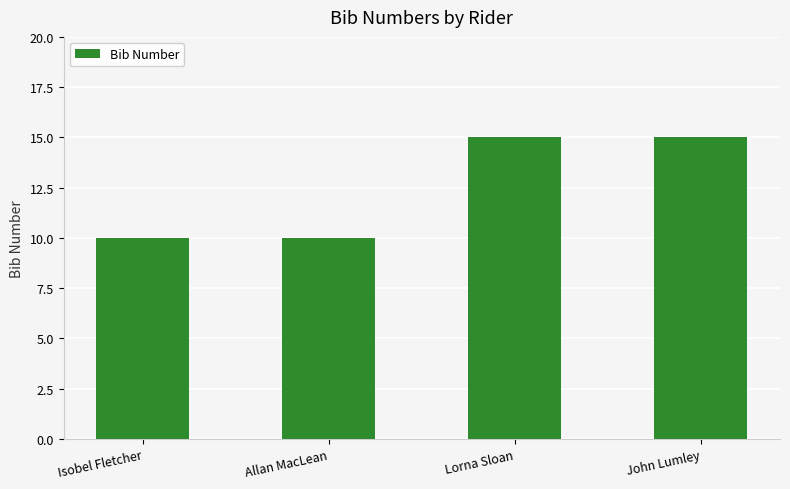

What is the label of the 3rd bar from the left?

Lorna Sloan